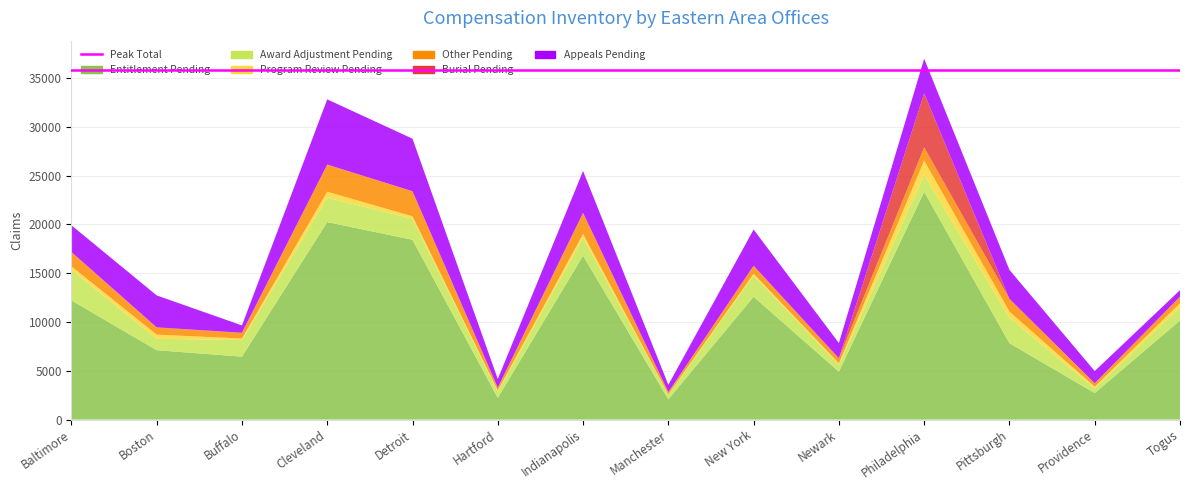

Reading right to left, extract all data points from this chart.

Entitlement Pending: 10153	2715	7826	23345	4907	12592	2073	16795	2226	18427	20245	6448	7109	12217
Award Adjustment Pending: 1367	482	2613	1756	708	2170	492	1858	628	2163	2497	1700	1172	3151
Program Review Pending: 395	172	636	1453	145	183	19	373	129	246	615	158	424	339
Other Pending: 677	342	1290	1353	503	824	233	2142	288	2560	2774	564	716	1447
Burial Pending: 0	10	9	5534	15	2	0	19	1	10	8	31	31	26
Appeals Pending: 675	1249	2972	3550	1566	3710	744	4296	884	5385	6684	748	3275	2735